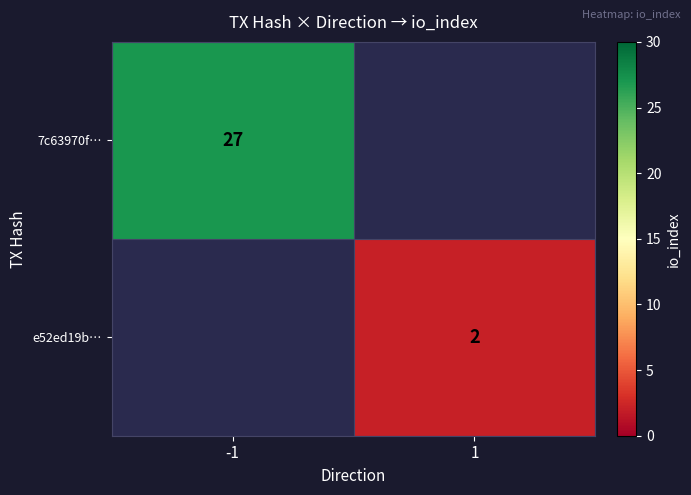

The value of 7c63970f… at -1 is 27. True or false?

True